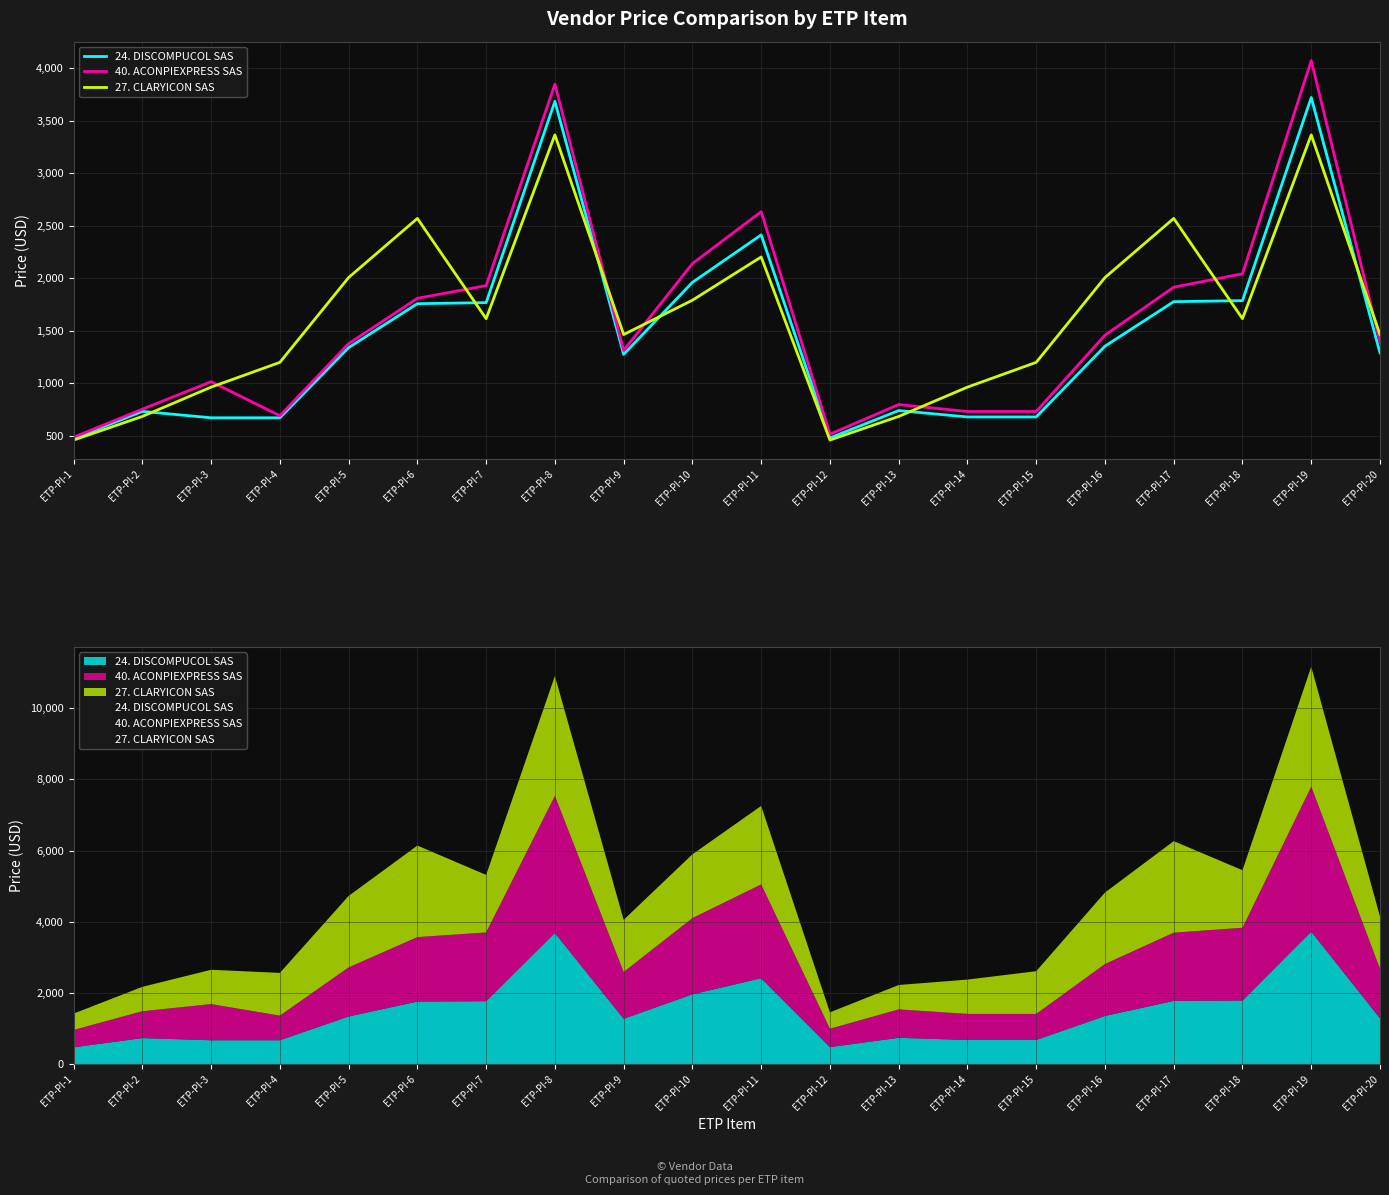

What is the approximate value of 40. ACONPIEXPRESS SAS at ETP-PI-8?

3850